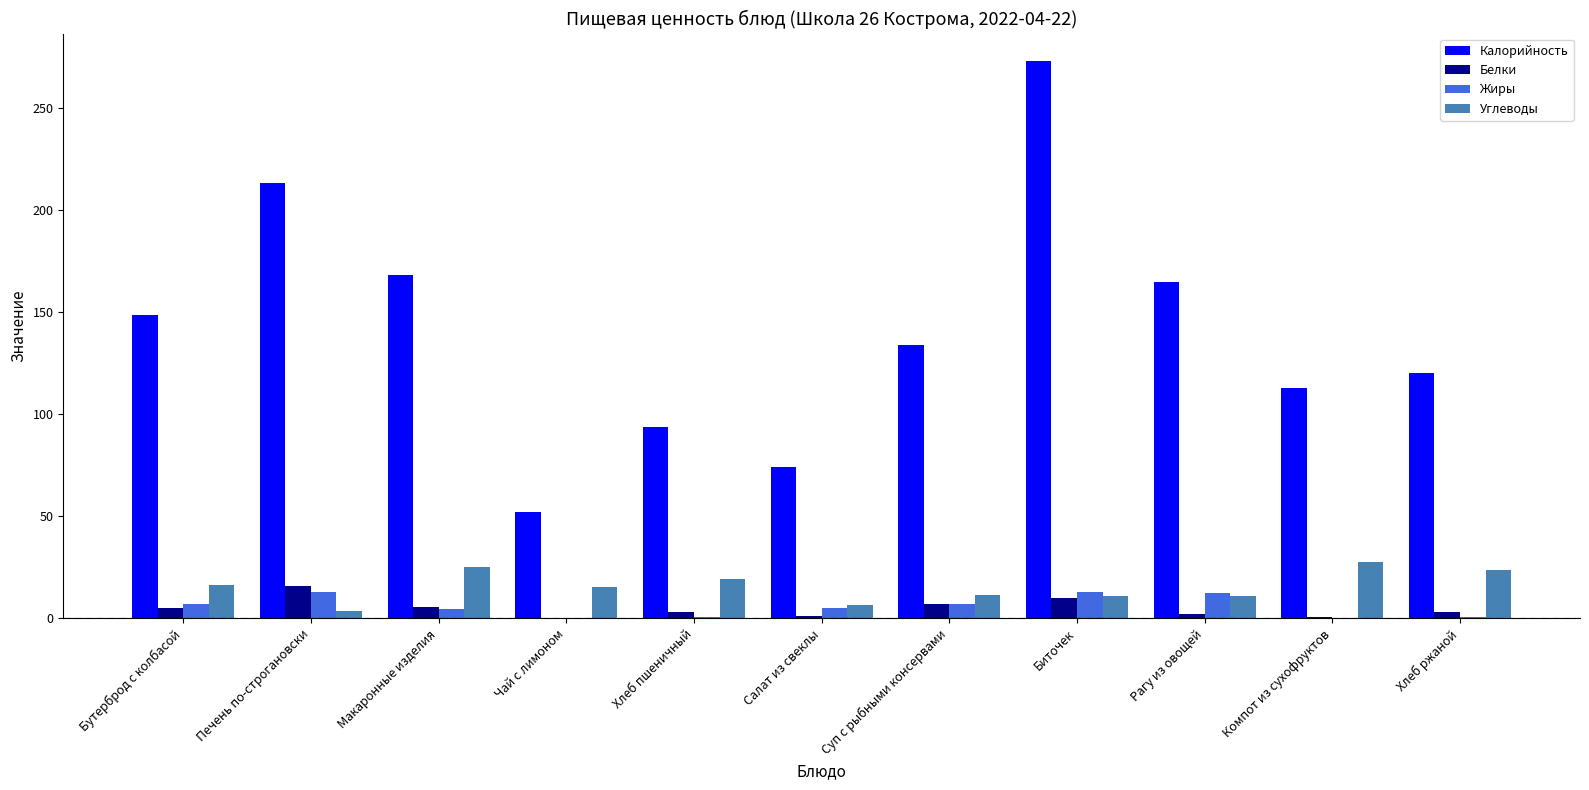

Which category has the highest value across all series?

Биточек